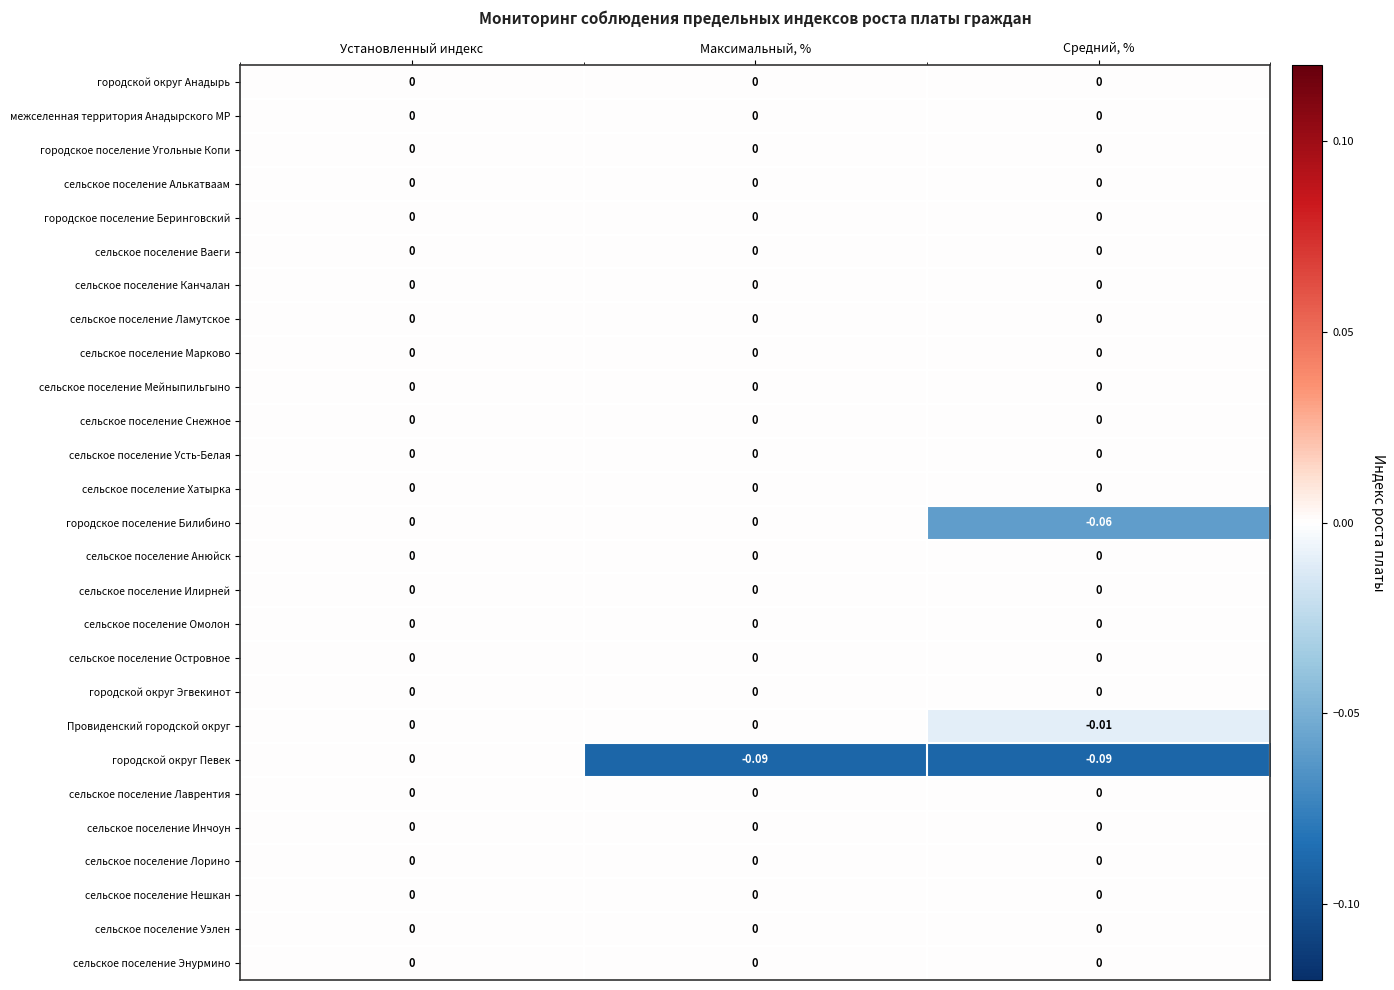

Which series changed the most between Установленный индекс and Максимальный, %?

городской округ Певек